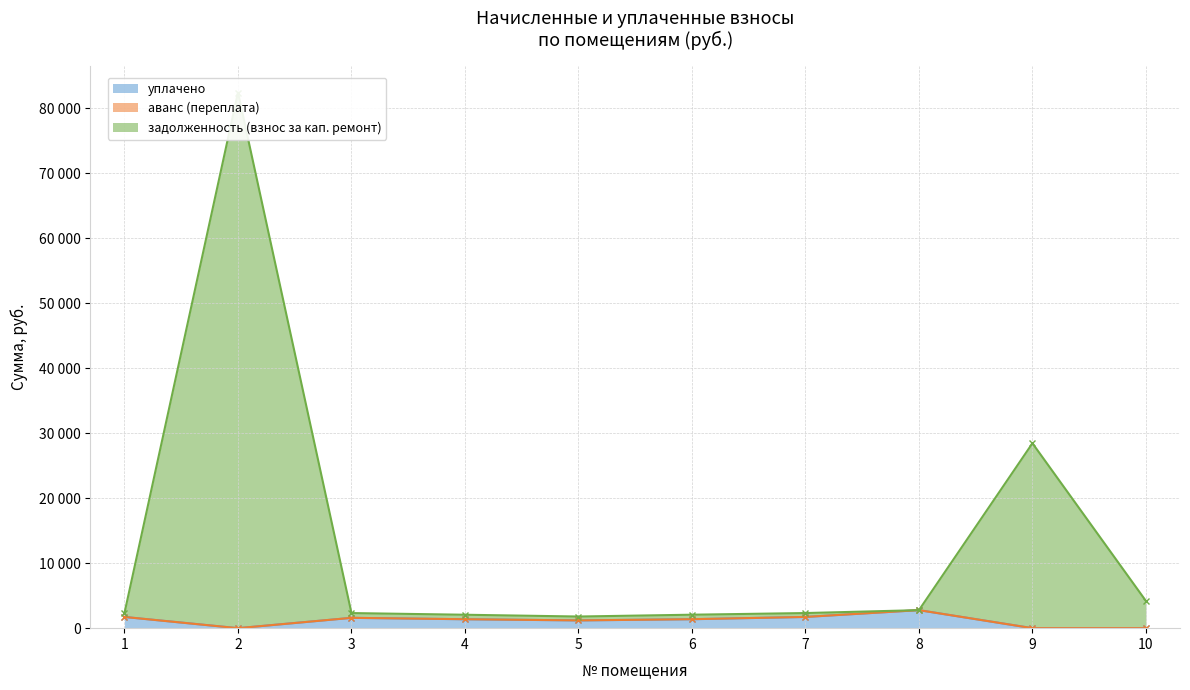

True or false: задолженность (взнос за кап. ремонт) and уплачено cross at least once.

False